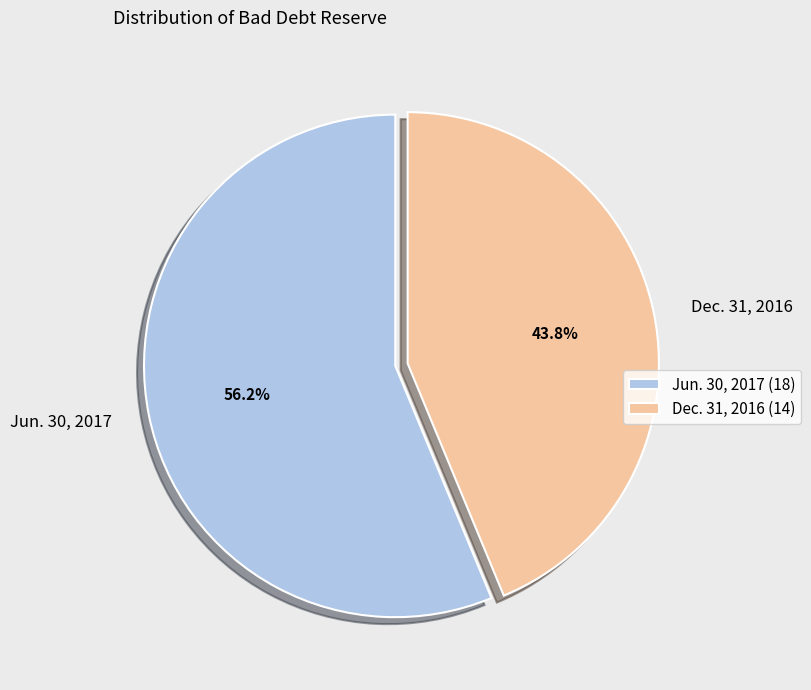

Between Jun. 30, 2017 and Dec. 31, 2016, which is larger?

Jun. 30, 2017